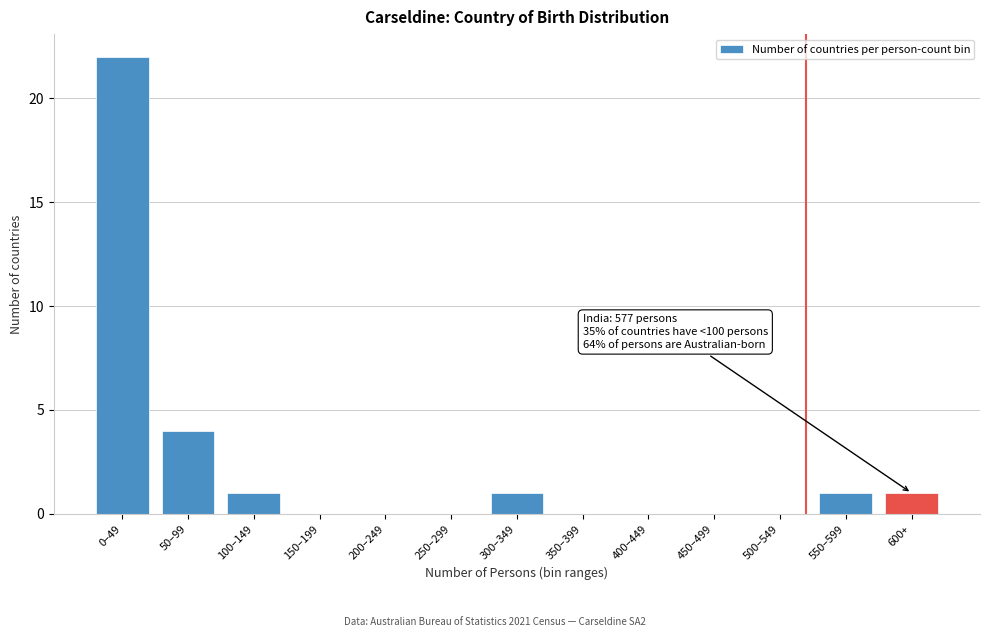

Reading left to right, transcribe all the data shown in this chart.

0–49=22	50–99=4	100–149=1	150–199=0	200–249=0	250–299=0	300–349=1	350–399=0	400–449=0	450–499=0	500–549=0	550–599=1	600+=1